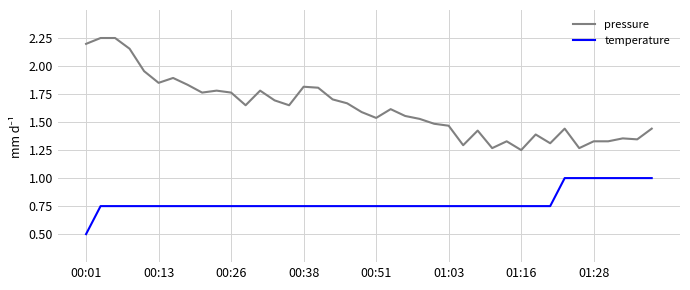

What is the minimum value for temperature?

0.5